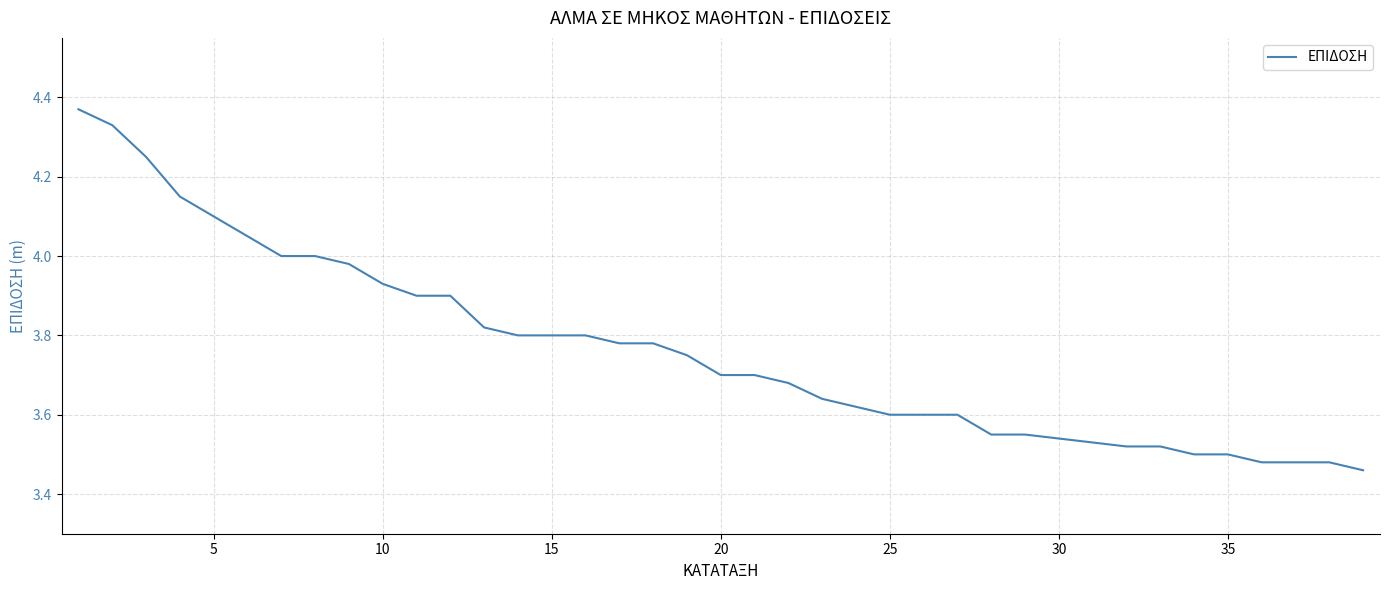

What is the difference between the maximum and minimum values?

0.9